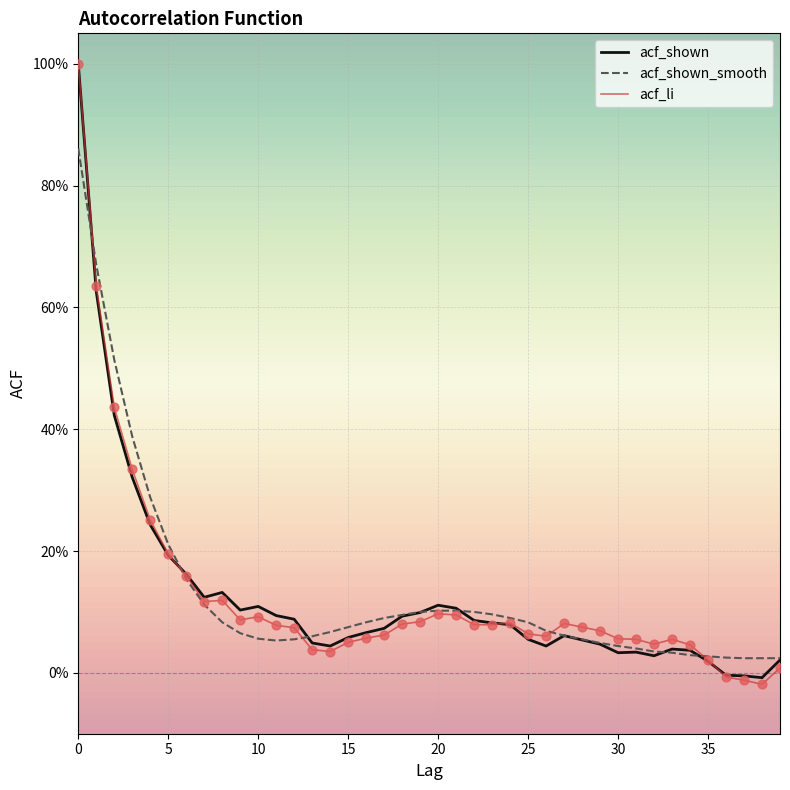

What are all the series names shown in the legend?

acf_shown, acf_shown_smooth, acf_li